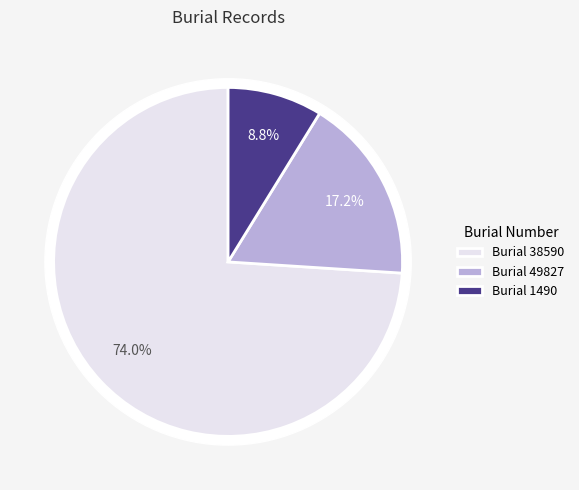

The 38590 slice represents 63% of the pie. True or false?

False